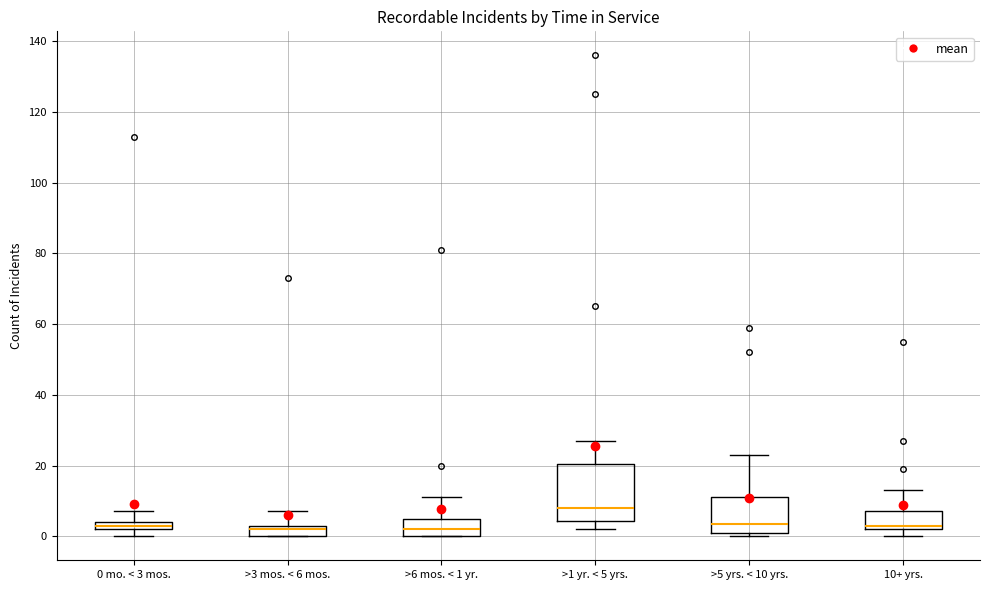

Comparing the boxes themselves (not the whiskers), which one is the tallest?

>1 yr. < 5 yrs.